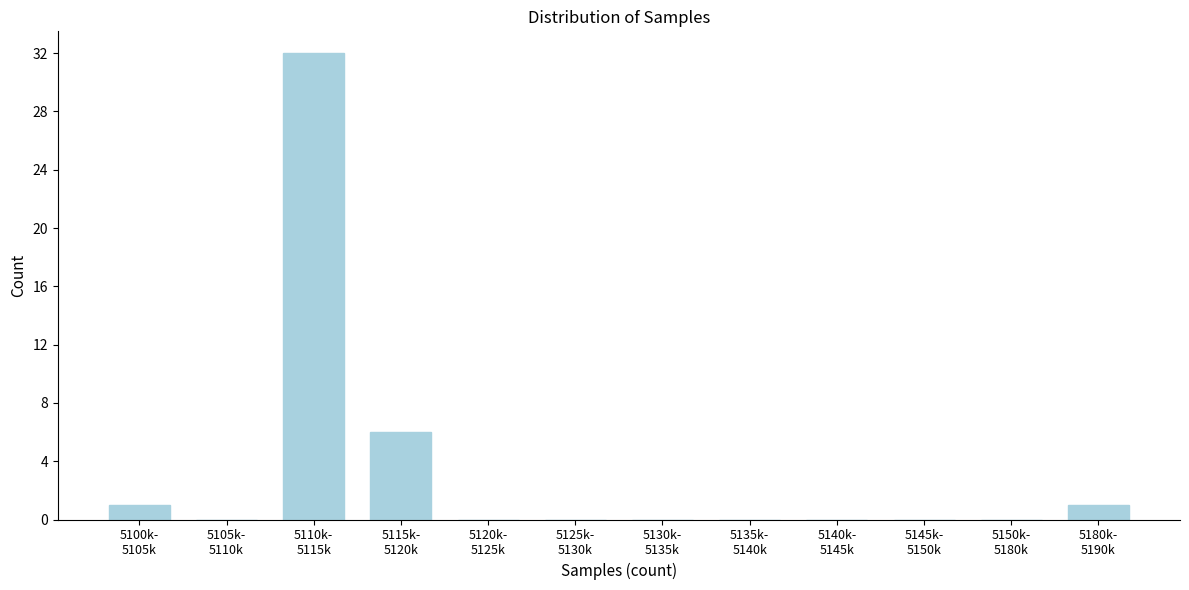

What is the maximum value shown in the chart?

32